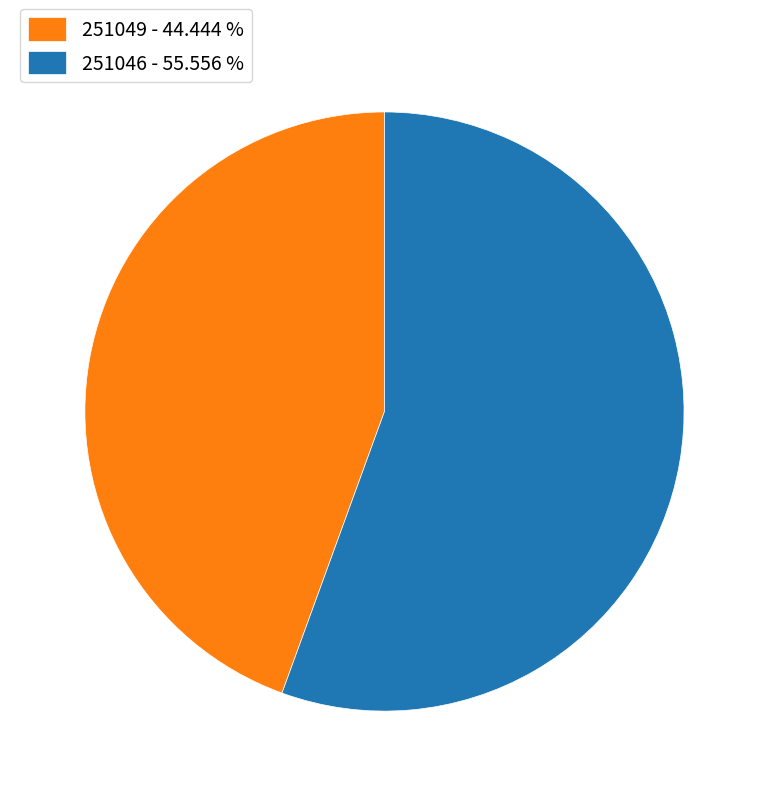

Rank the categories by value from lowest to highest.

251049, 251046